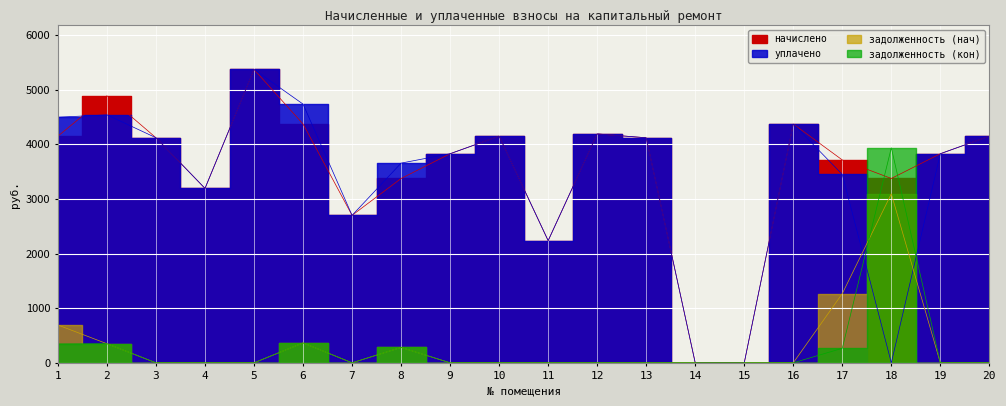

Which series has the largest total across all categories?

начислено